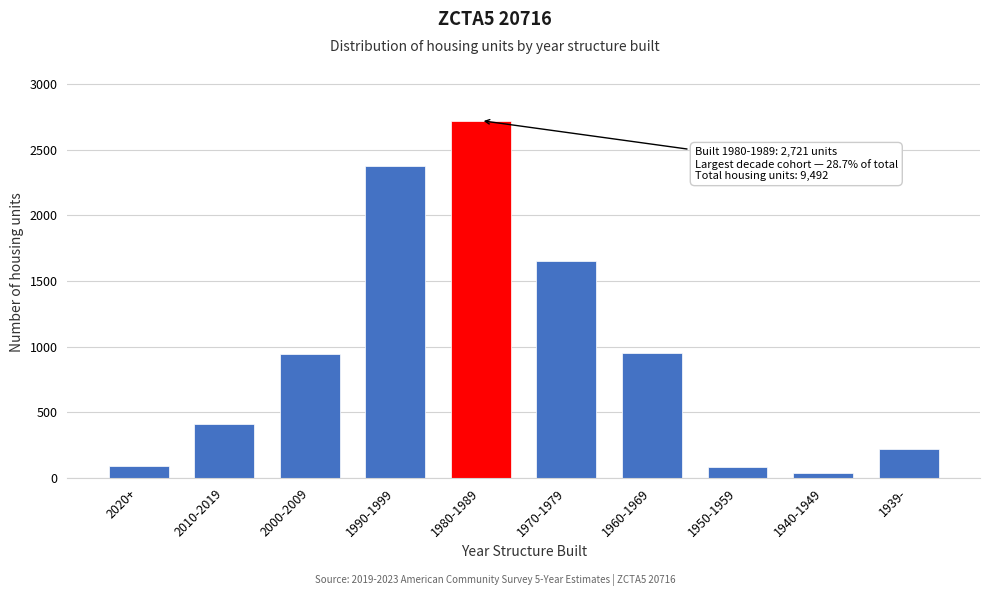

What is the greatest value displayed?

2721